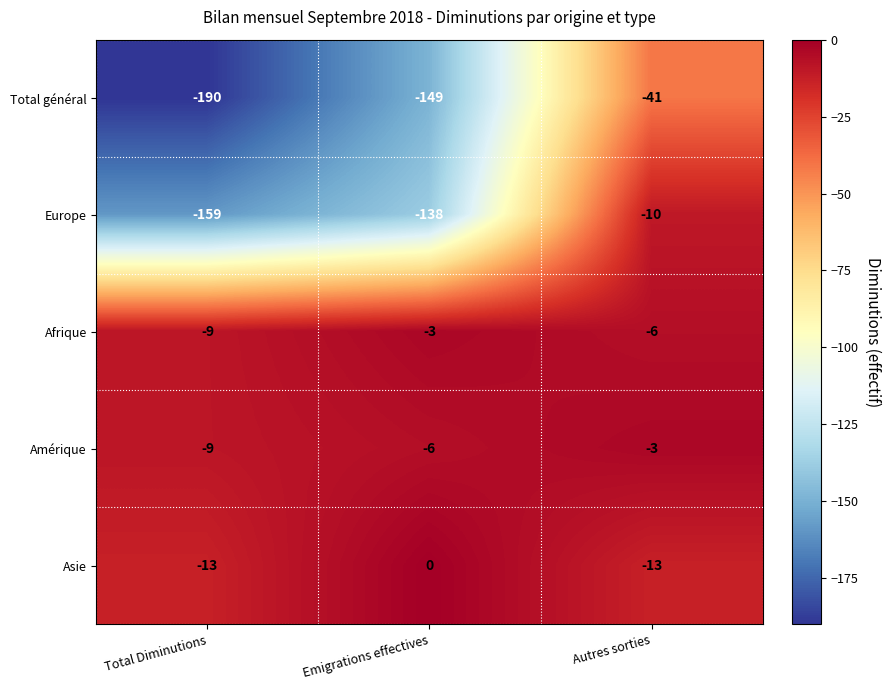

The value of Amérique at Total Diminutions is -9. True or false?

True